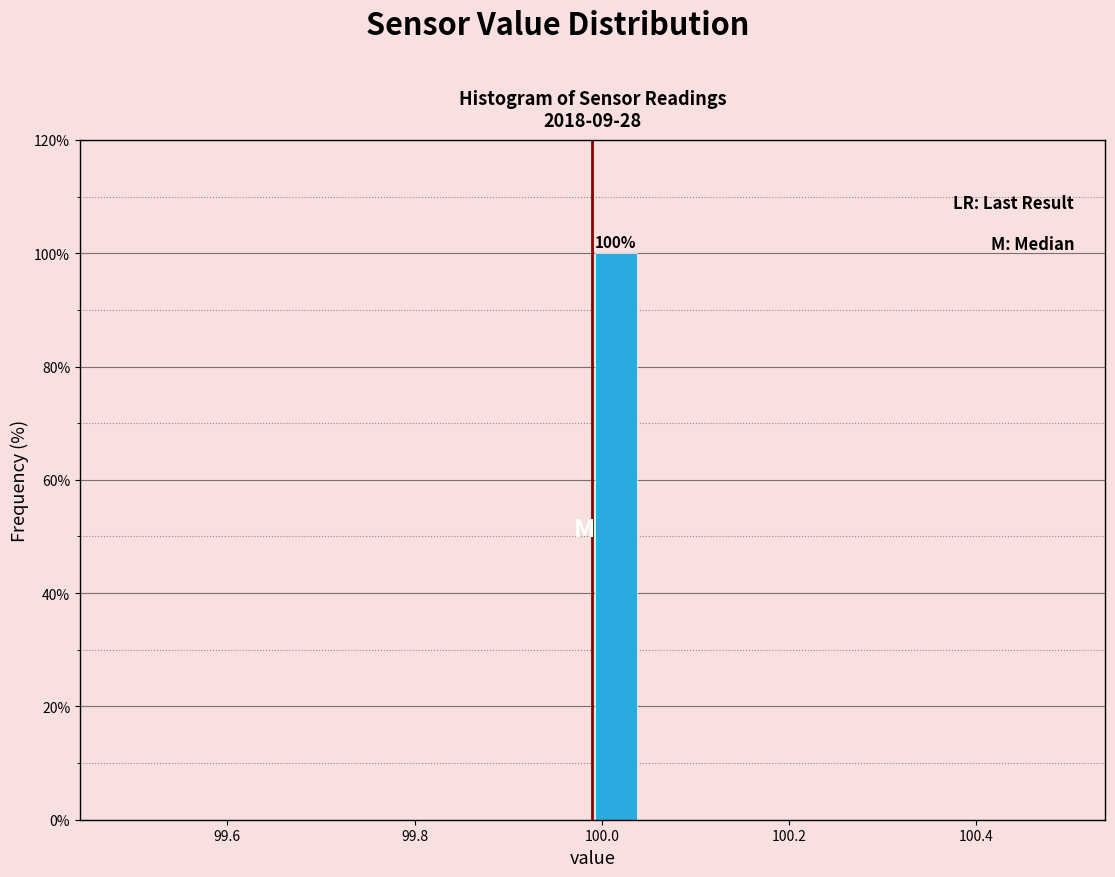

Read against the x-axis, roughly where is the centre of the tallest bar?

100.02